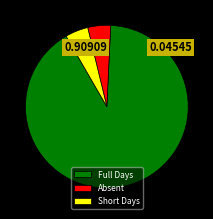

What is the largest slice in the pie chart?

Full Days